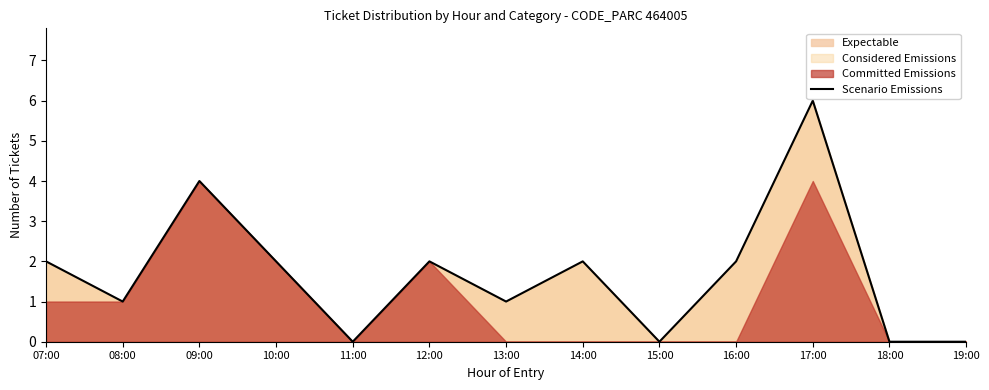

How many lines are shown in the chart?

1